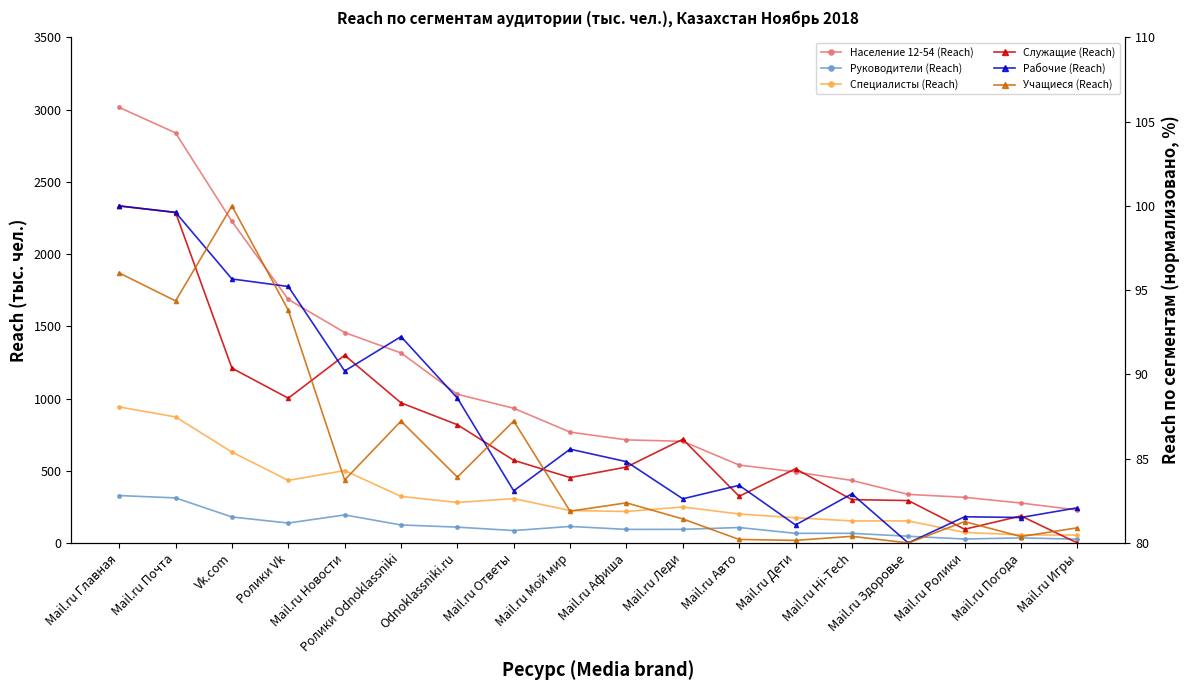

Where is Население 12-54 (Reach) nearest to the value 1621?

Ролики Vk